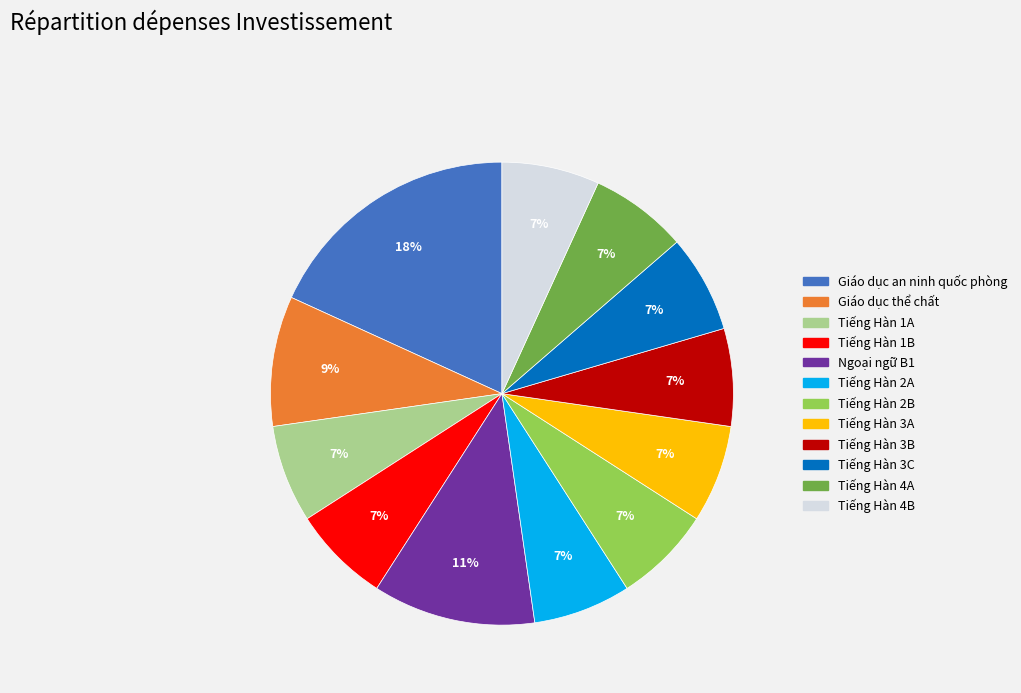

Approximately how many times larger is the value at Tiếng Hàn 3B compared to Tiếng Hàn 2A?

1.0